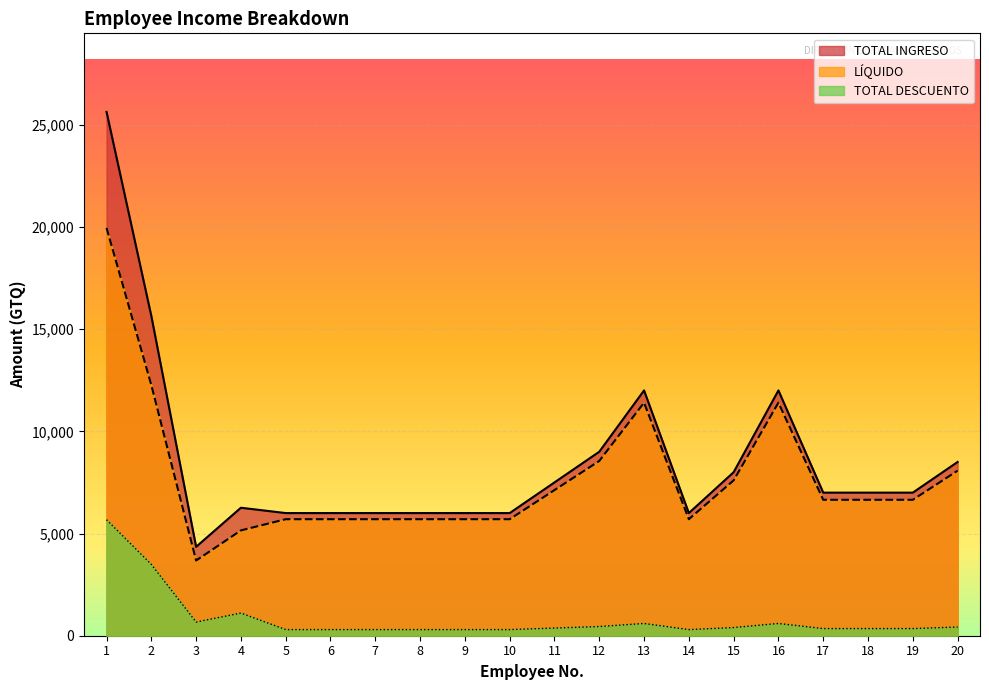

Which category has the highest value in the TOTAL DESCUENTO series?

1